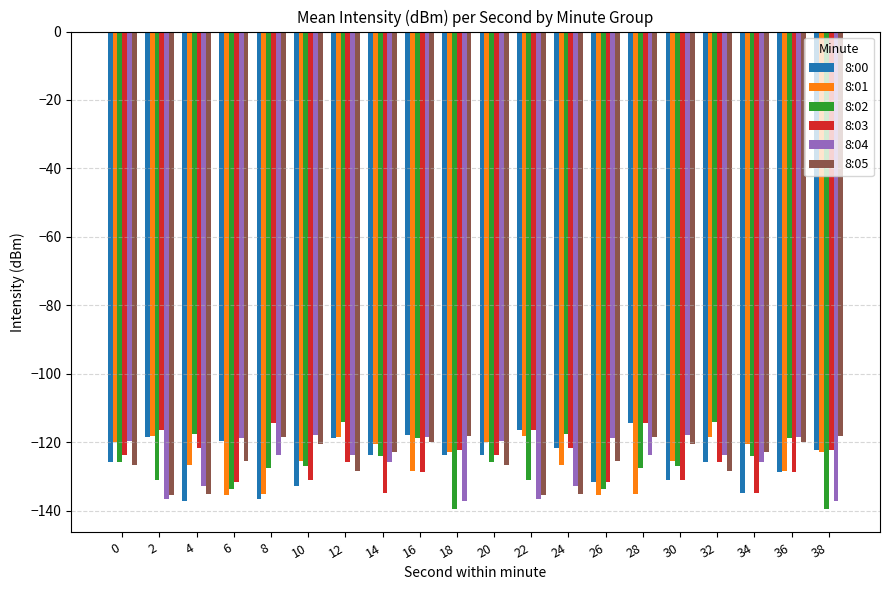

Which series changed the most between 34 and 38?

8:02